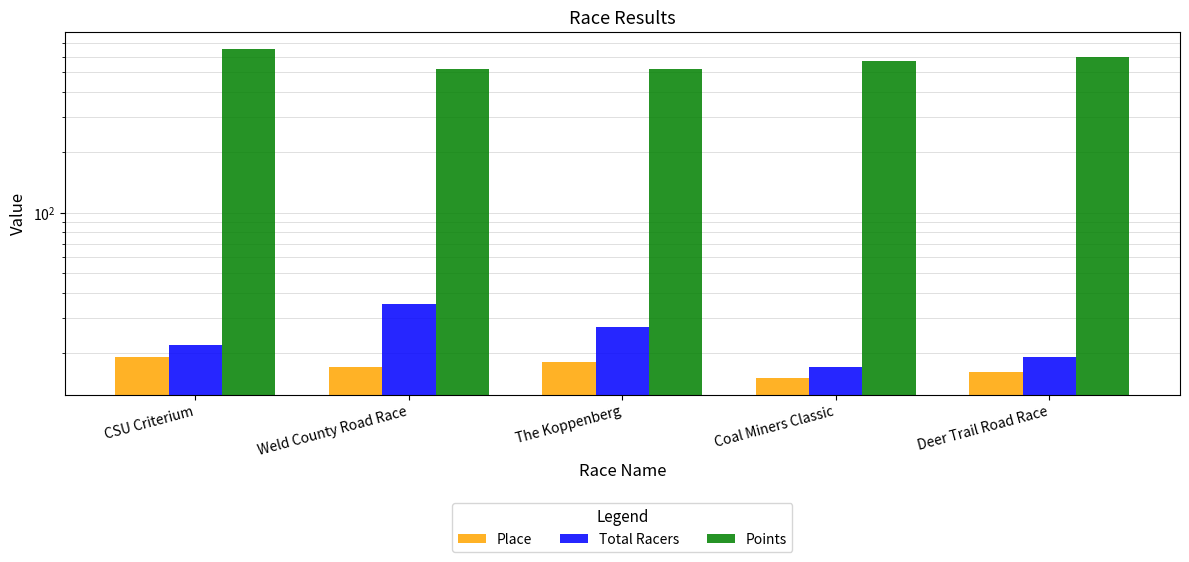

How many bars are there in each group?

3